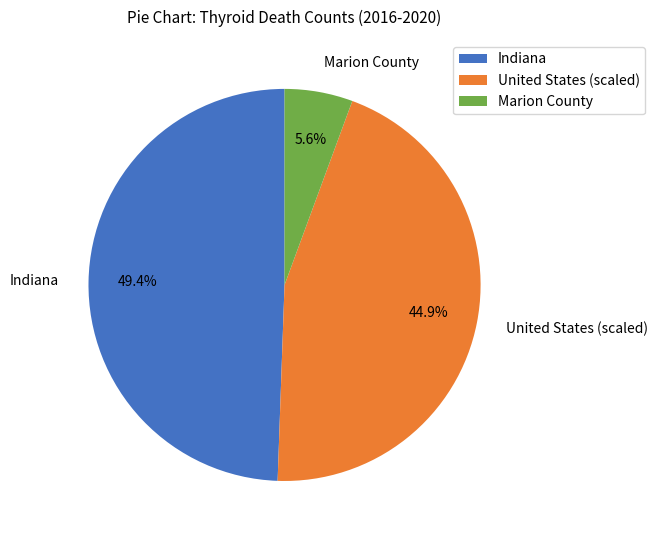

Rank the categories by value from lowest to highest.

Marion County, United States, Indiana